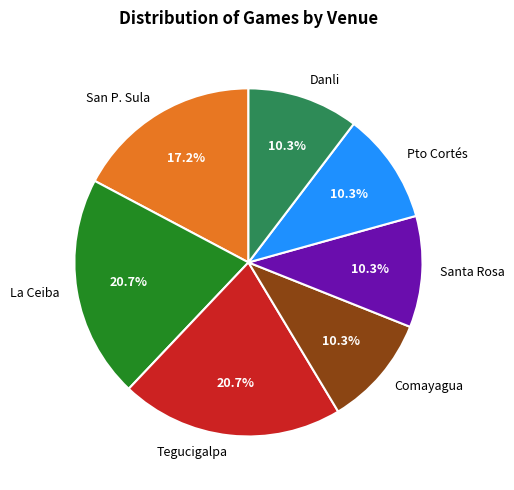

The San P. Sula slice represents 17% of the pie. True or false?

True